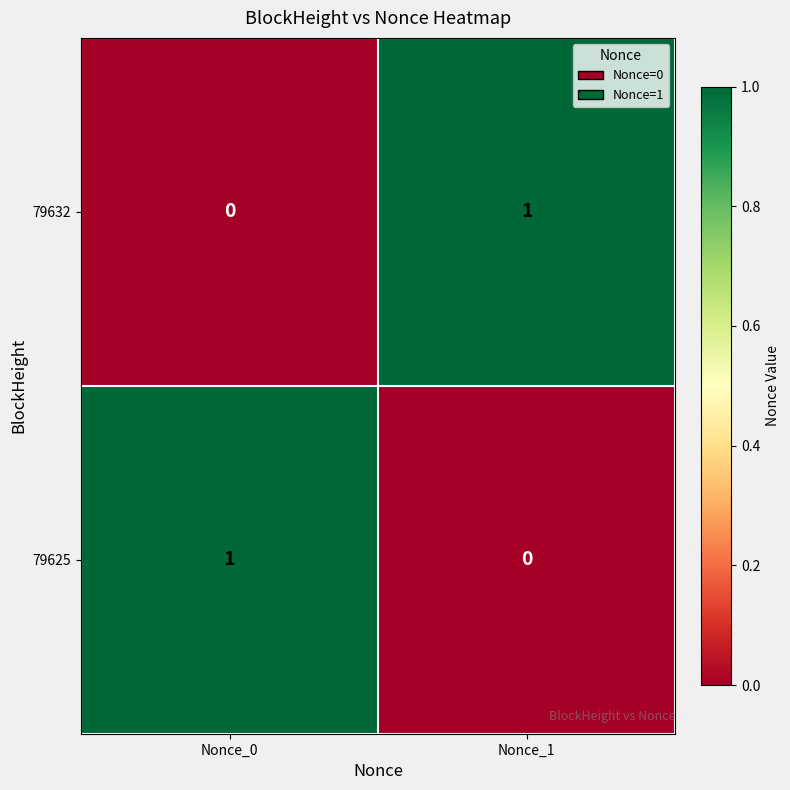

What is the difference between the highest and lowest values at Nonce_0?

1